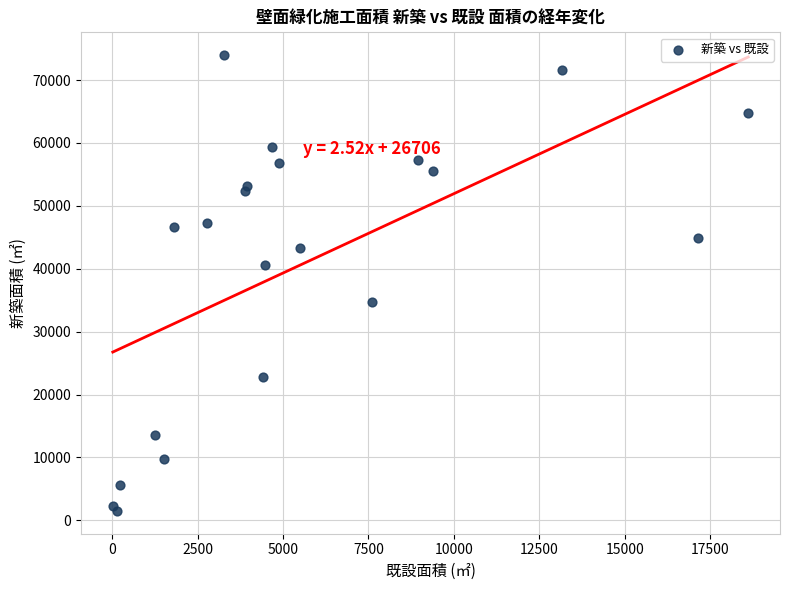

What is the range of Y values (max minus min)?

72472.7